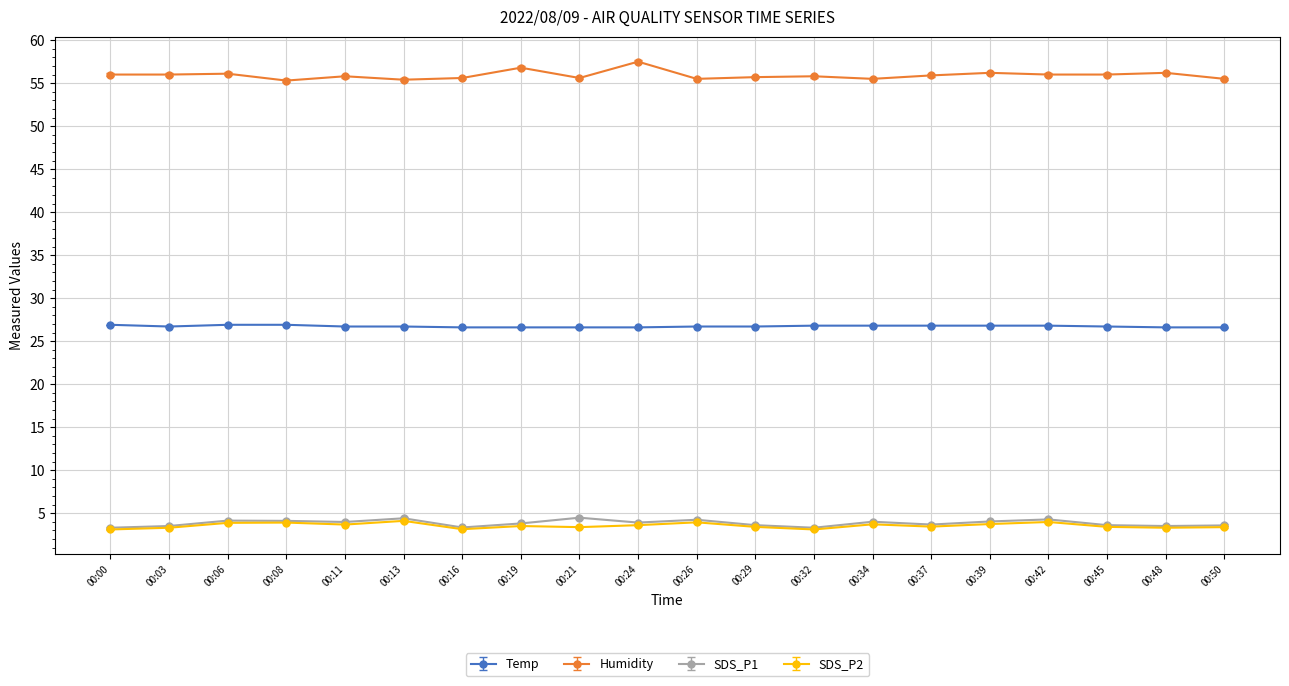

The SDS_P1 series shows 4.5 at 00:21. True or false?

True